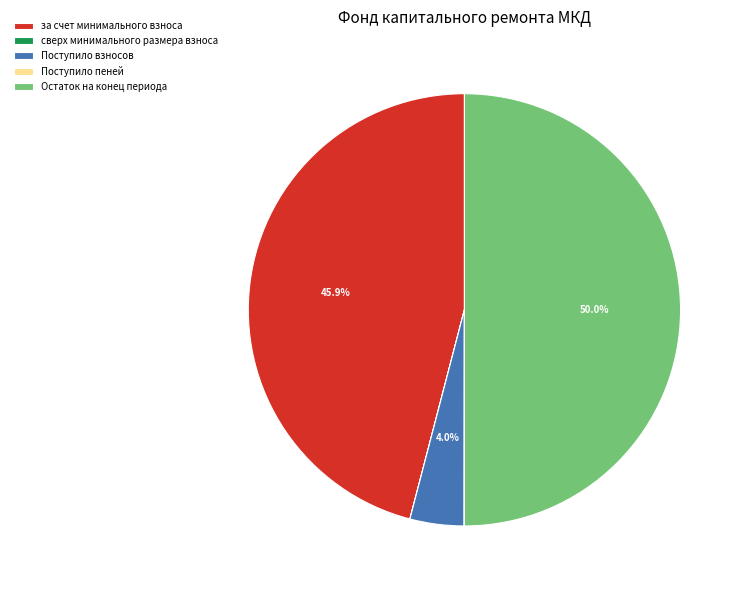

To the nearest percent, what portion does Поступило взносов represent?

4%